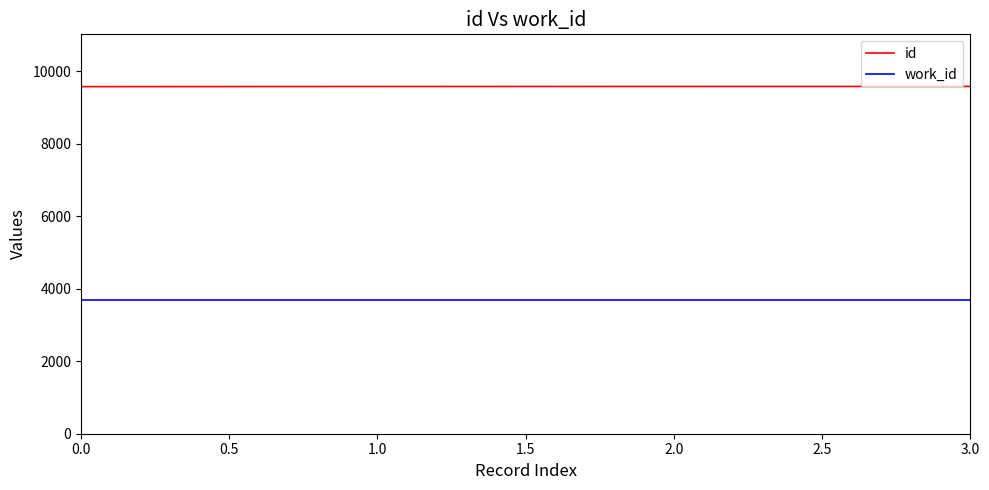

What is the minimum value for id?

9581